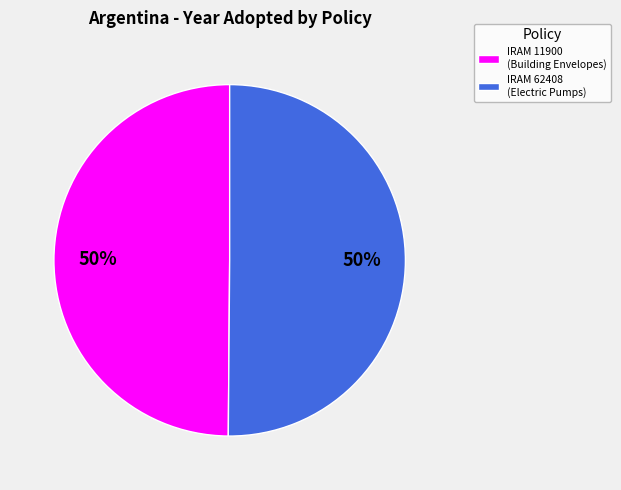

To the nearest percent, what percentage of the pie is IRAM 62408 (Electric Pumps)?

50%